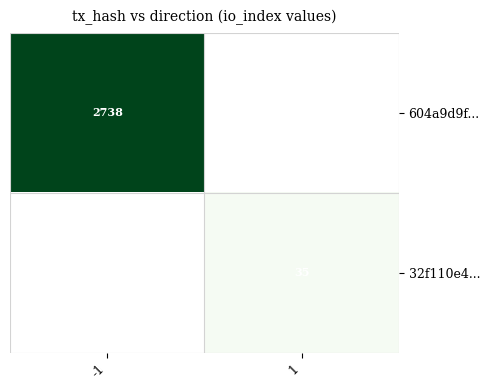

The value of 32f110e4... at 1 is 58. True or false?

False